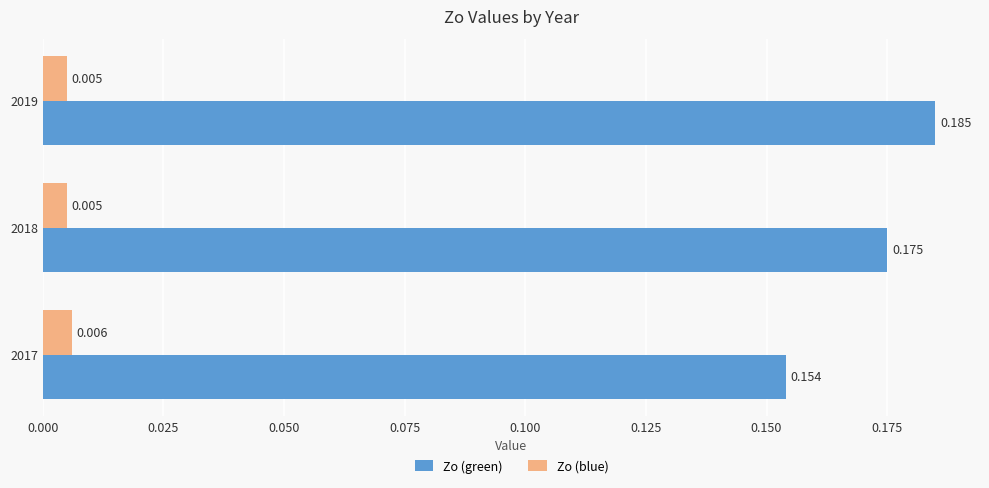

Rank the series by their maximum value, from lowest to highest.

Zo (blue), Zo (green)